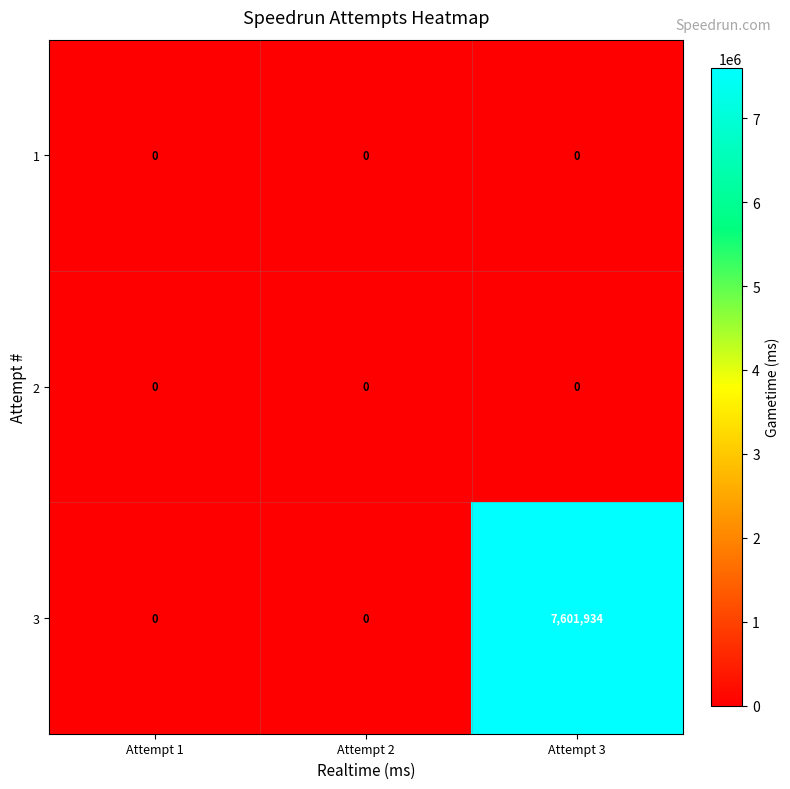

Reading left to right, transcribe all the data shown in this chart.

1: Attempt 1=0	Attempt 2=0	Attempt 3=0
2: Attempt 1=0	Attempt 2=0	Attempt 3=0
3: Attempt 1=0	Attempt 2=0	Attempt 3=7601934